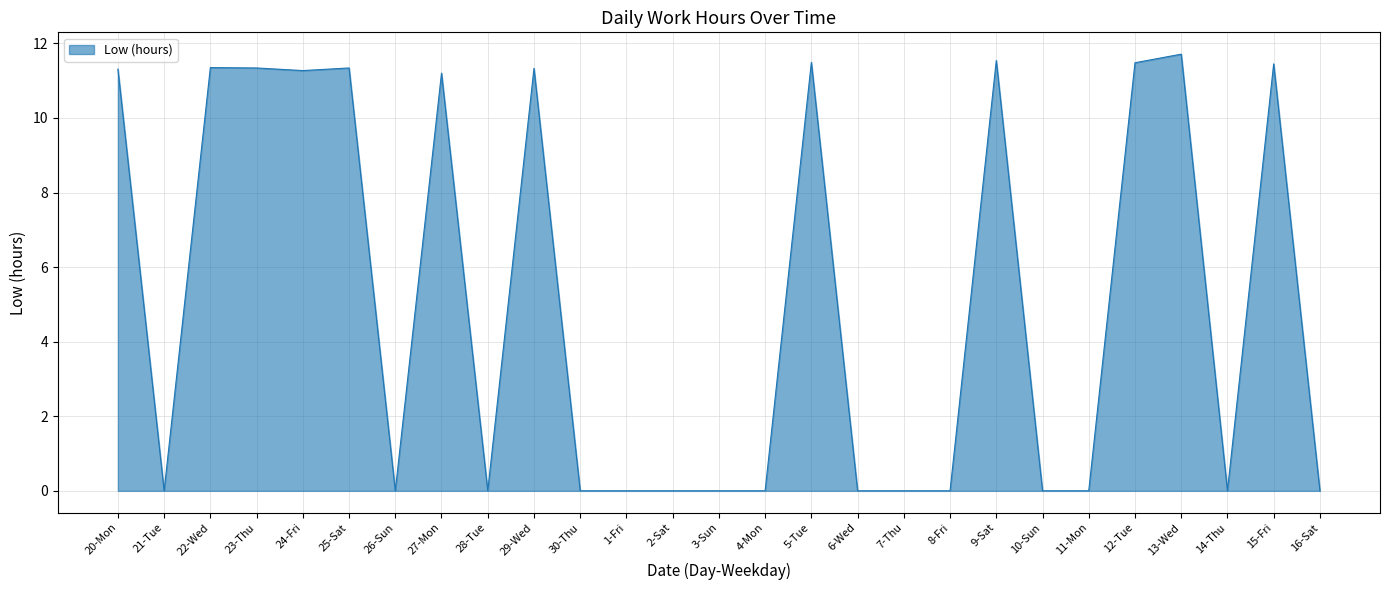

What is the difference between the second highest and second lowest values?

11.5